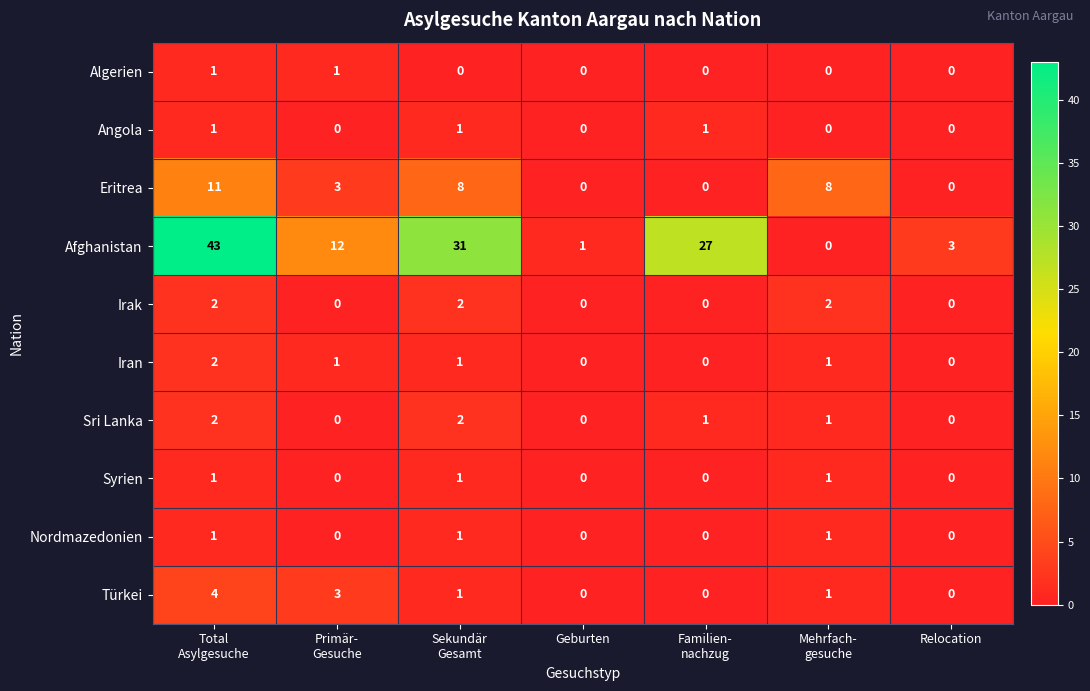

How many values in Iran are above zero?

4